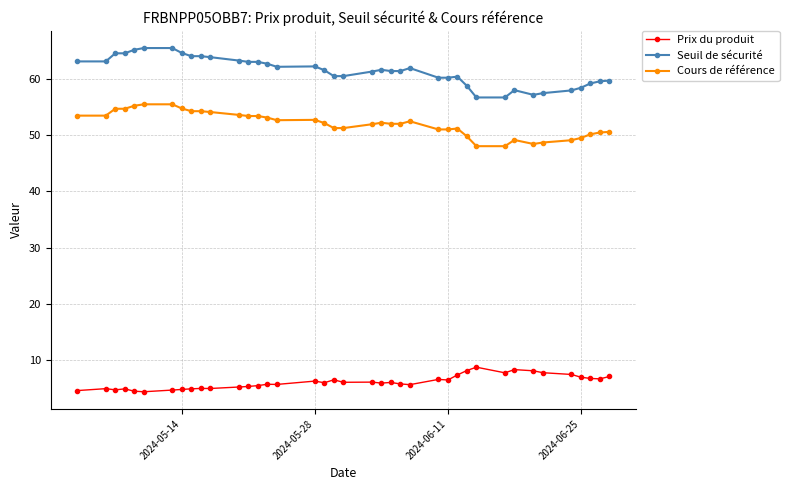

True or false: Cours de référence has more than 1 points higher than both neighbors.

True